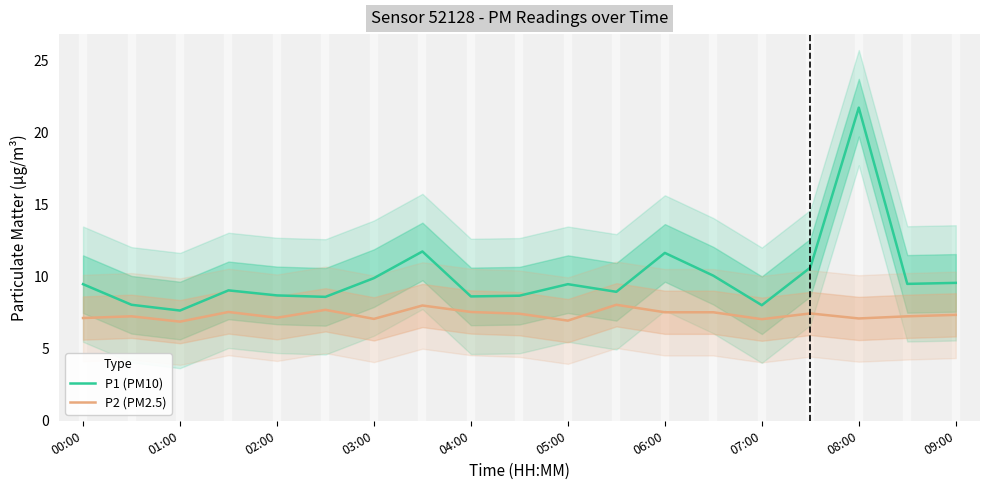

What is the difference between the maximum and second lowest values in the P2 (PM2.5) series?

1.1